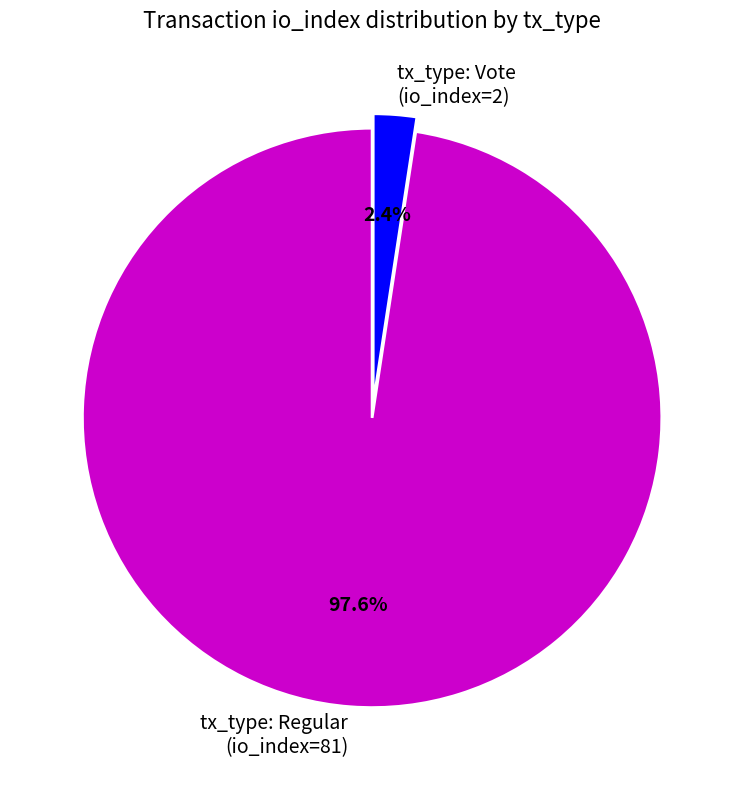

Rank the categories by value from highest to lowest.

tx_type: Regular (io_index=81), tx_type: Vote (io_index=2)